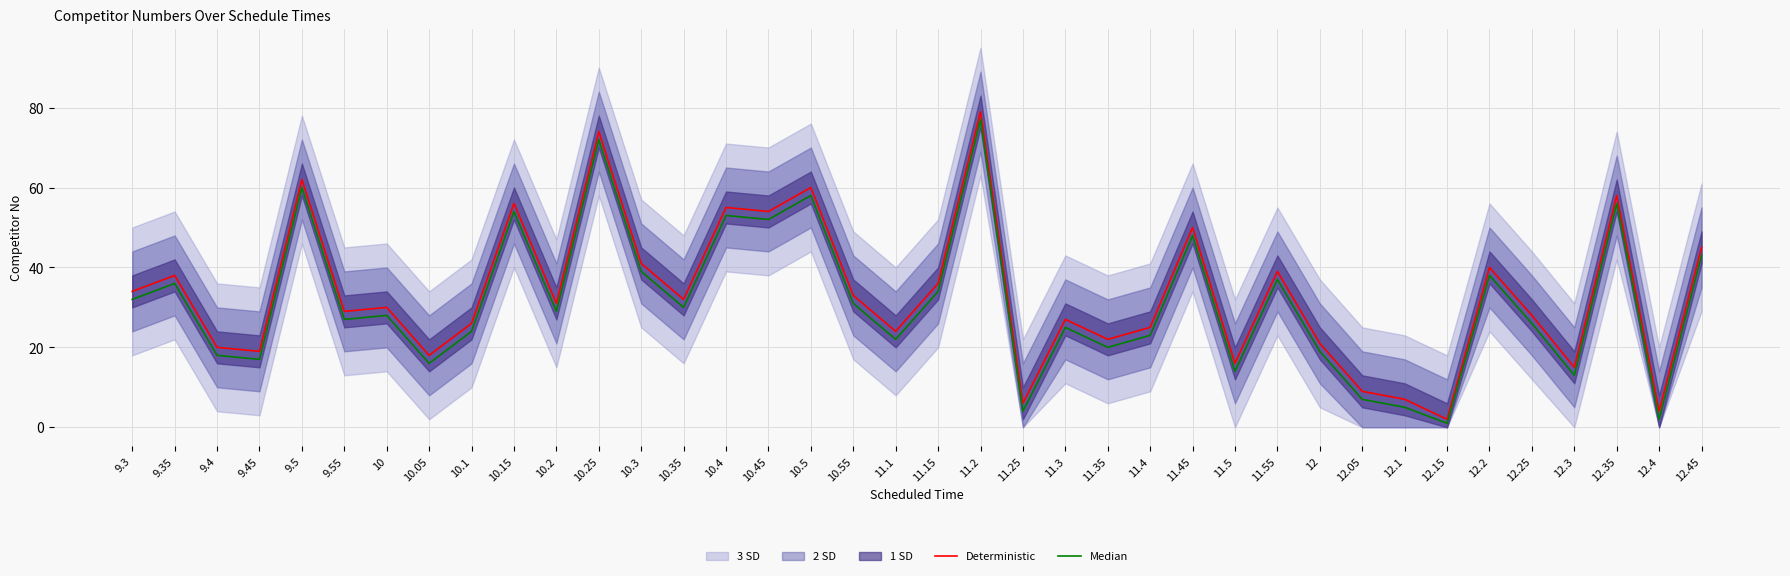

Where is the first local minimum for Median?

9.45